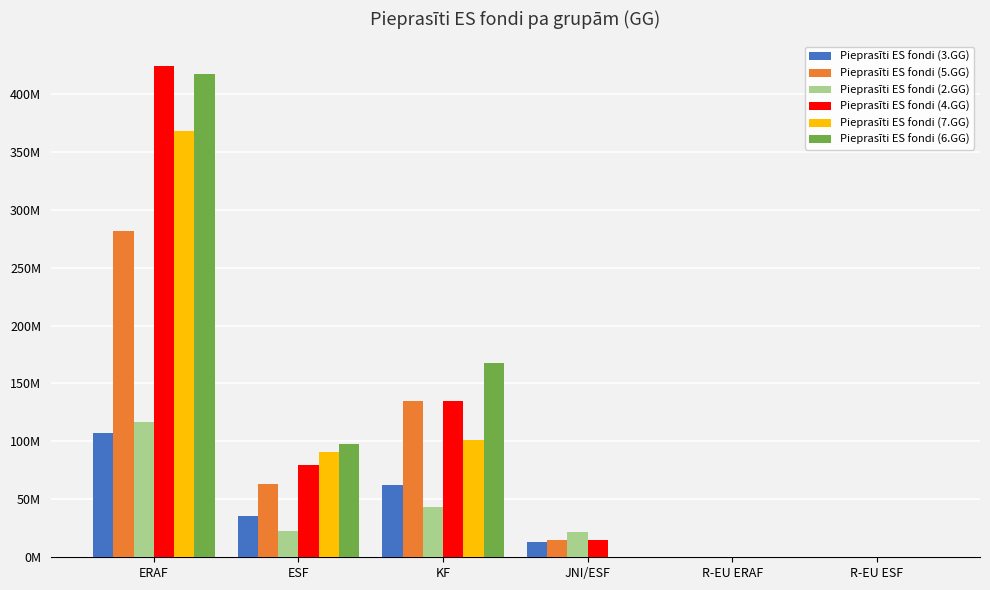

Are the bars grouped side by side (vs. stacked)?

Yes